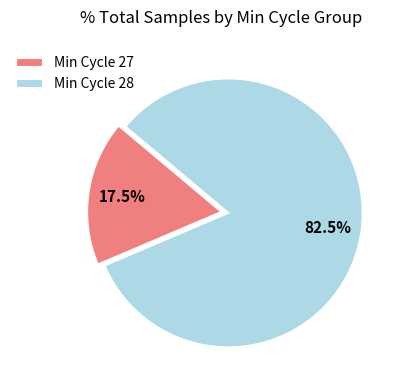

Approximately how many times larger is the value at Min Cycle 28 compared to Min Cycle 27?

4.7